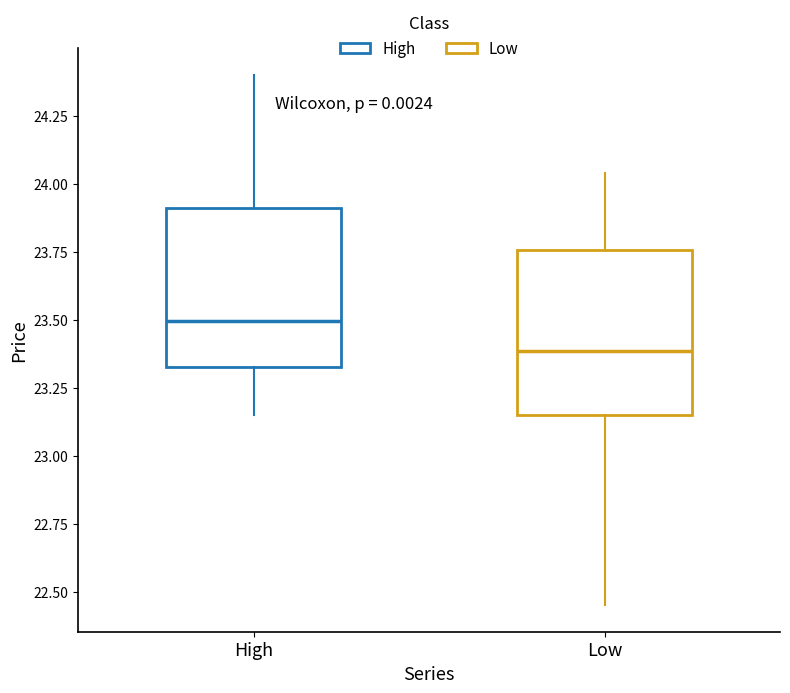

Reading left to right, transcribe this box plot: for each box, give where its median line is, the range the box spans, and where its two whiskers end, as read against the y-axis. The values are not printed on the chart, so give them approximately, as read against the axis.

High: median 23.50, box 23.30 to 23.90, whiskers 23.15 to 24.40
Low: median 23.40, box 23.15 to 23.75, whiskers 22.45 to 24.05